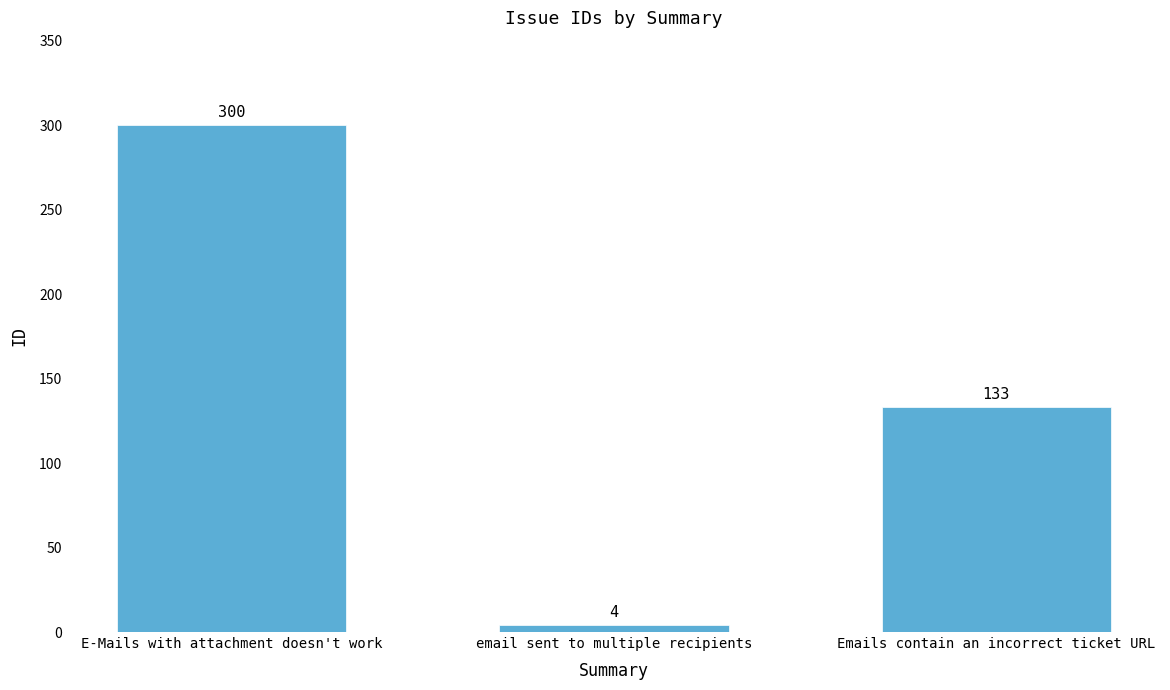

At which category does the chart reach its peak across all series?

E-Mails with attachment doesn't work